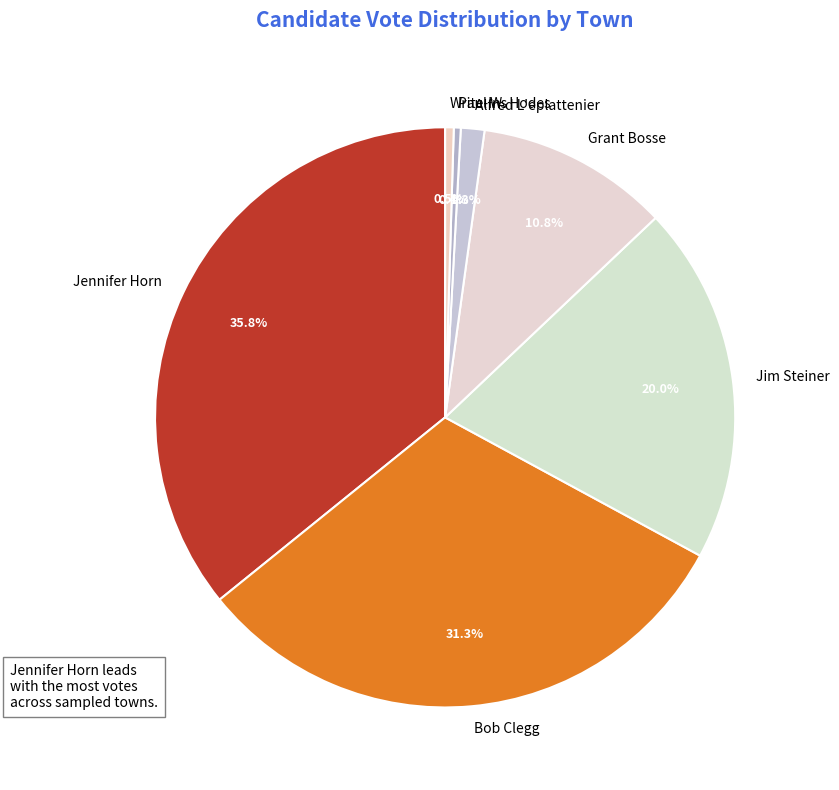

How many segments does this pie chart have?

7